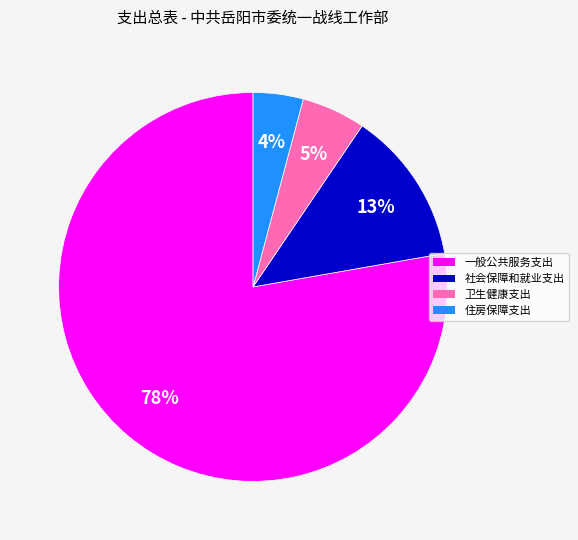

Rank the categories by value from highest to lowest.

一般公共服务支出, 社会保障和就业支出, 卫生健康支出, 住房保障支出